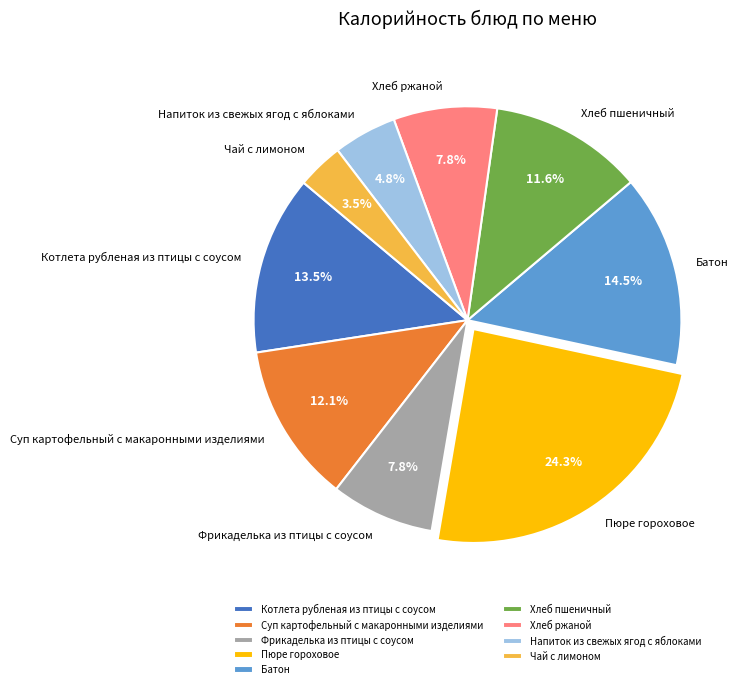

To the nearest percent, what percentage of the pie is Суп картофельный с макаронными изделиями?

12%